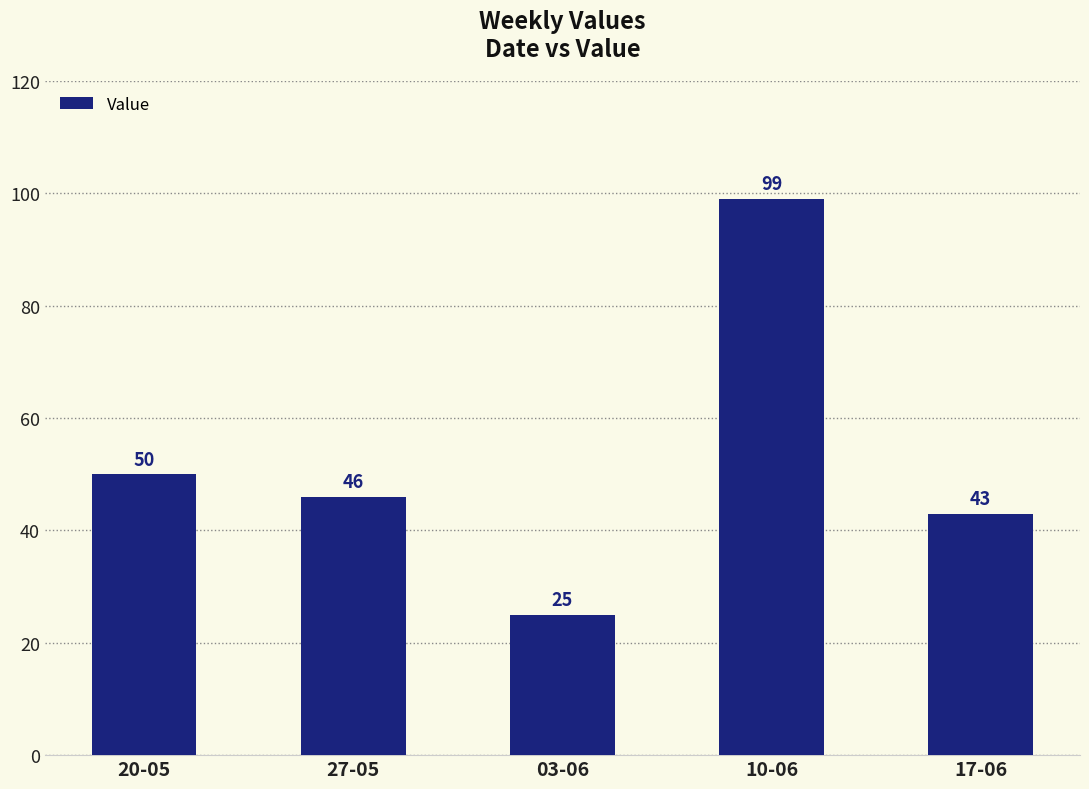

How many categories are shown in the chart?

5